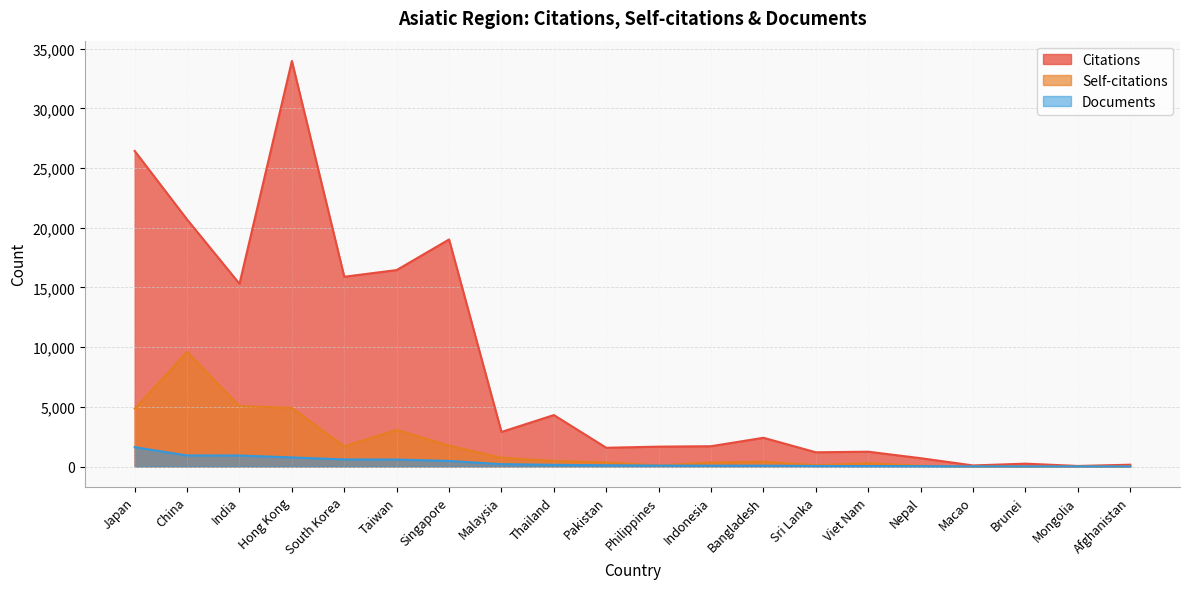

What is the difference between the second highest and second lowest values in the Citations series?

26351